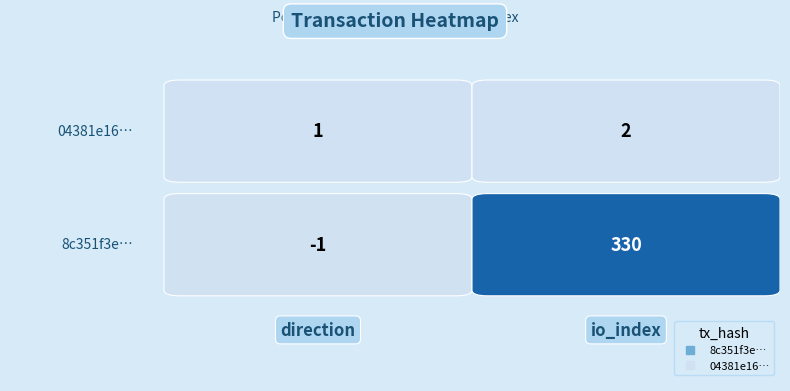

Which has a higher value, 1 or 0?

1